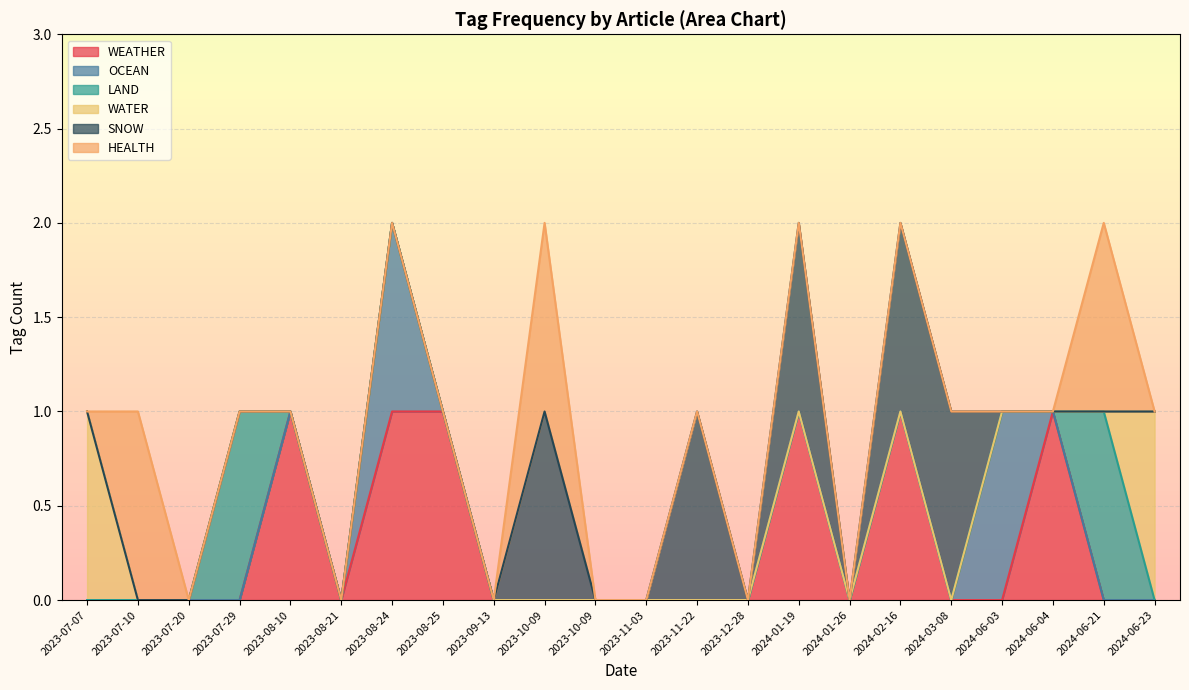

Between 2023-08-24 and 2023-09-13, which is larger?

2023-08-24